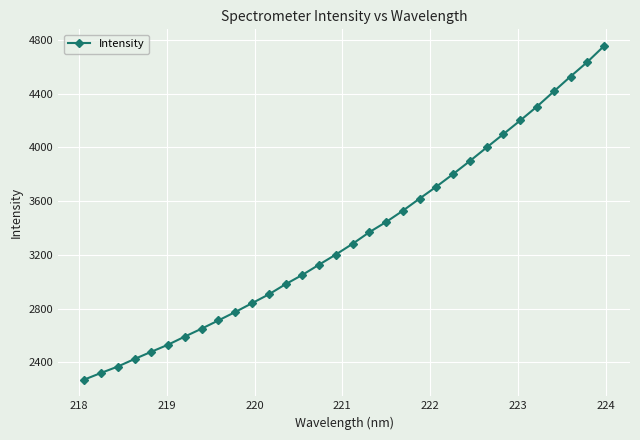

What is the maximum value shown in the chart?

4753.6